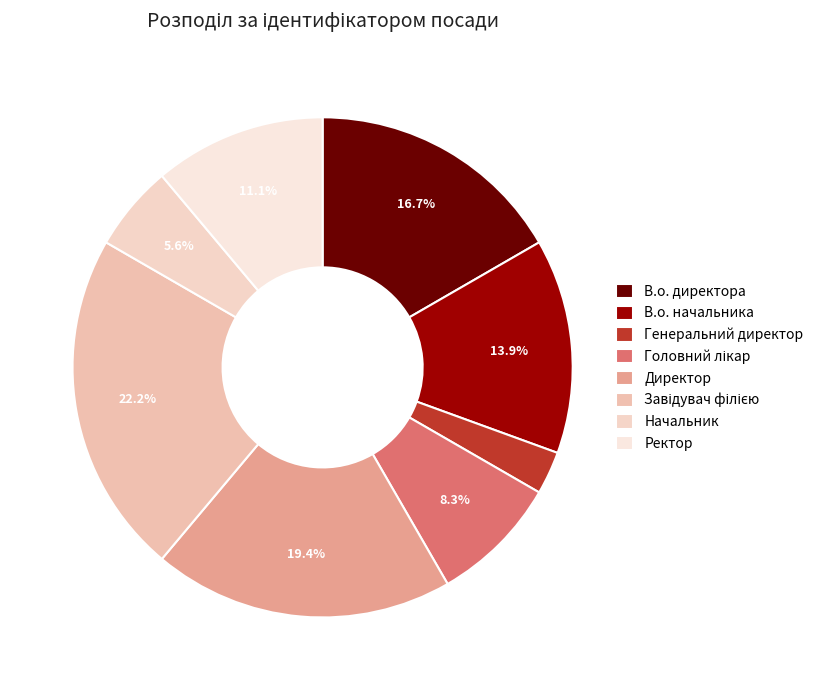

Combined, what portion of the pie is Головний лікар and Генеральний директор?

11.1%